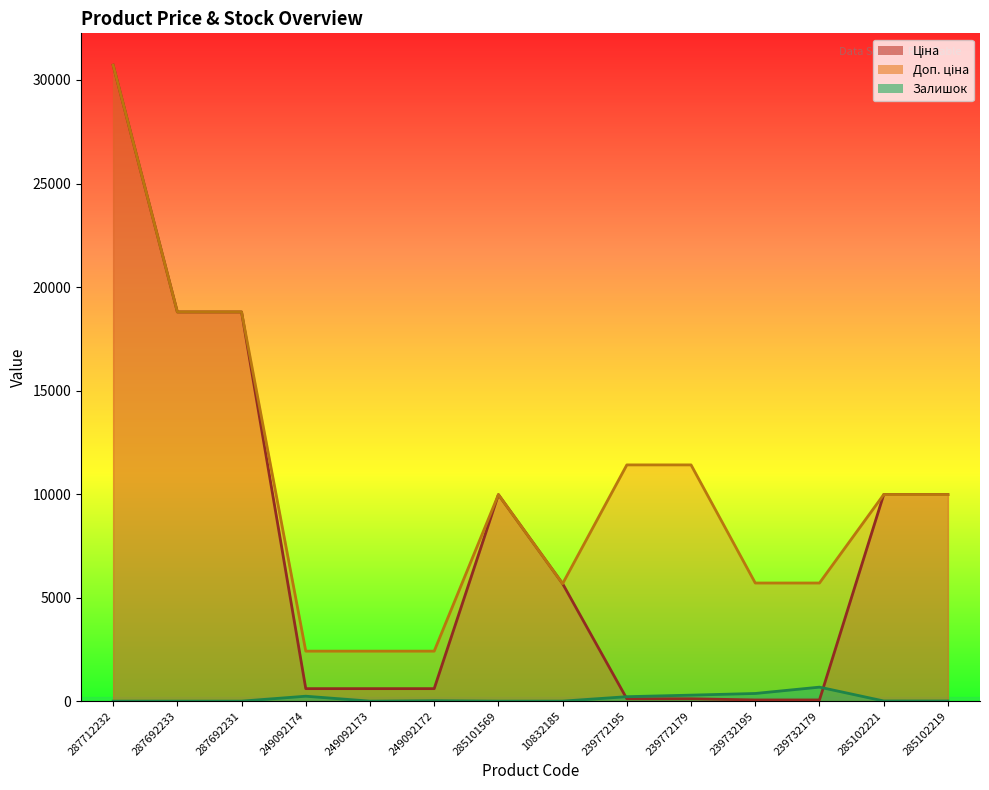

Which has a higher value, 249092173 or 285102221?

285102221